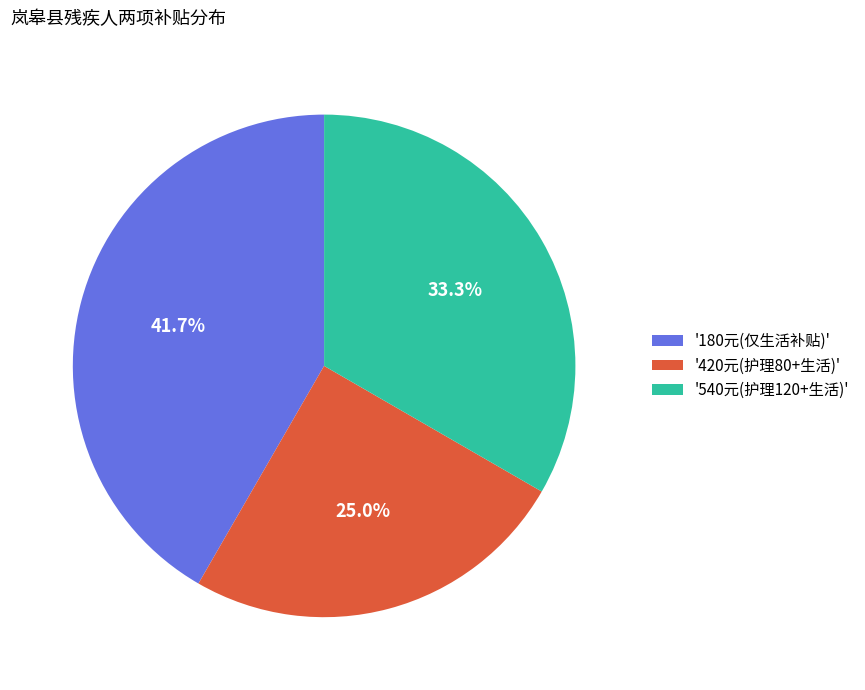

Rank the categories by value from lowest to highest.

'420元(护理80+生活)', '540元(护理120+生活)', '180元(仅生活补贴)'